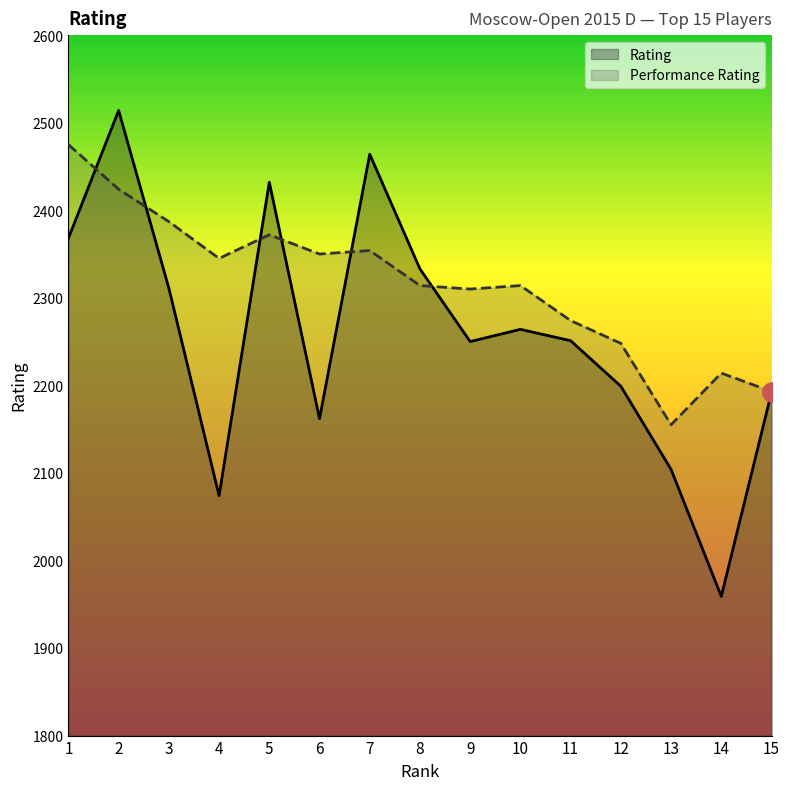

Which category has the highest value in the Performance Rating series?

1